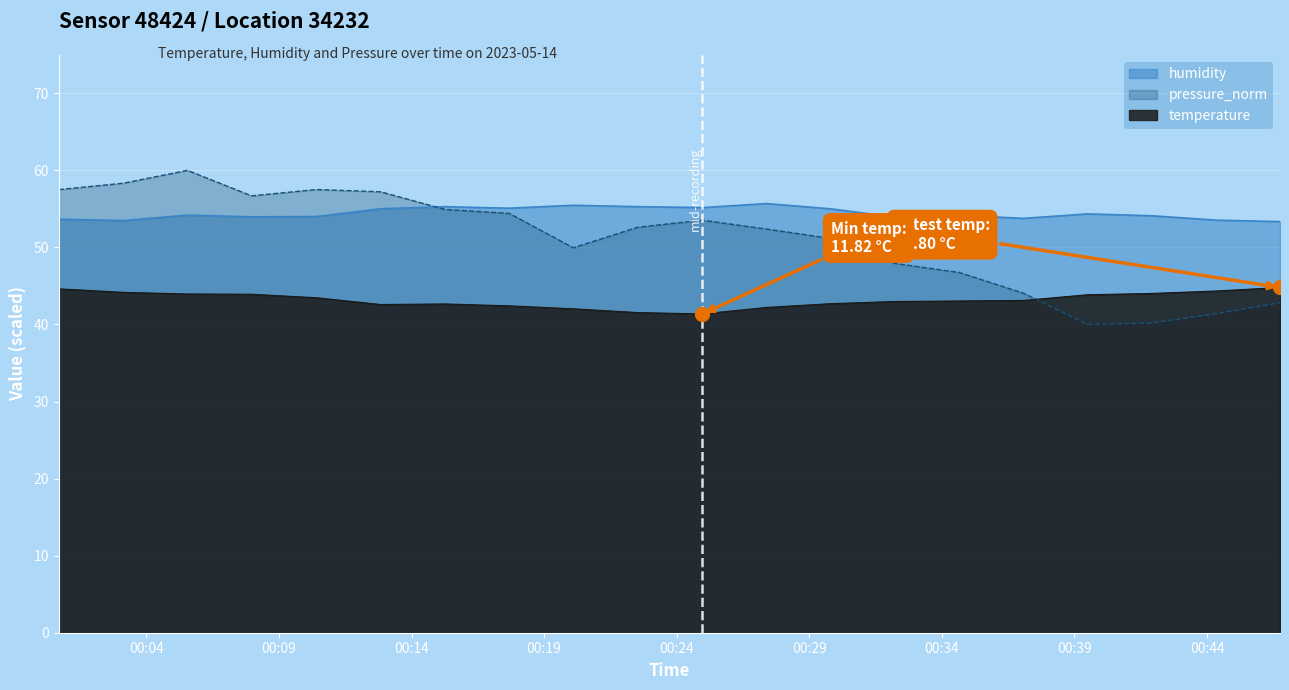

At which category does temperature reach its first local valley?

05:00